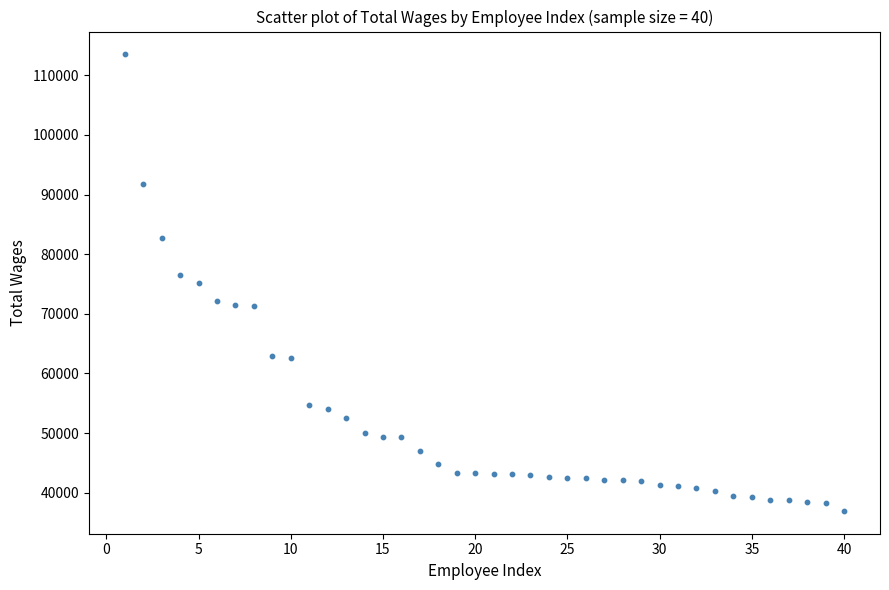

What is the range of X values (max minus min)?

39